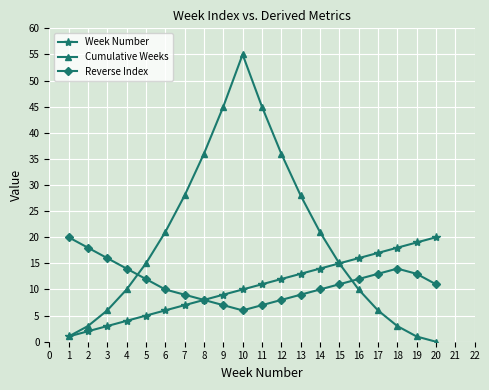

At which category is the sum across all series the highest?

10